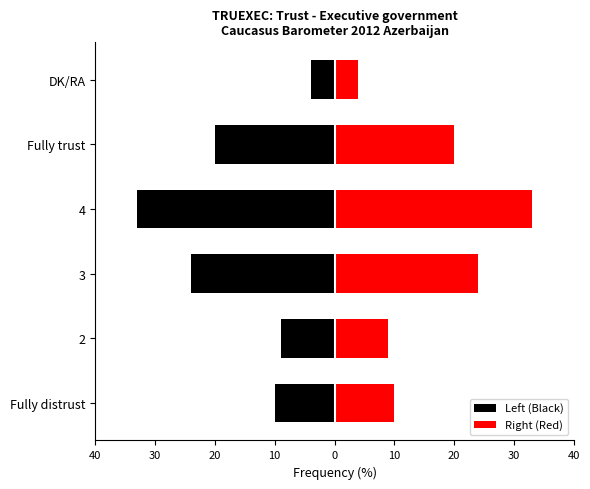

How many bars are there in each group?

2